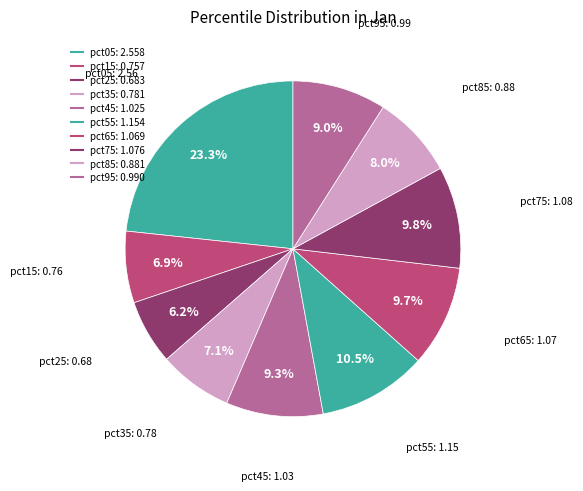

How many slices are in this pie chart?

10